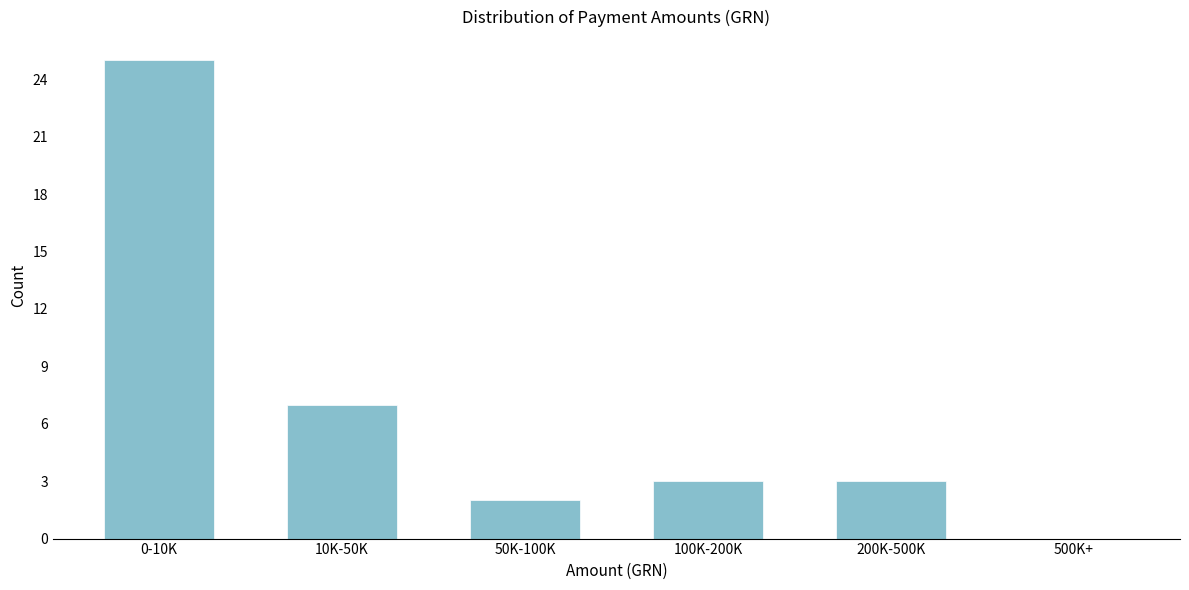

What is the sum of the values at 50K-100K and 100K-200K?

5